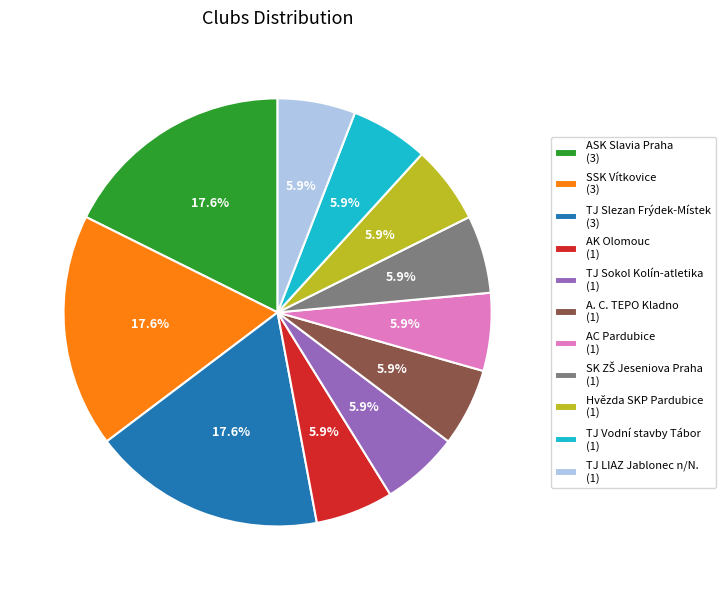

Count the number of slices in the pie.

11